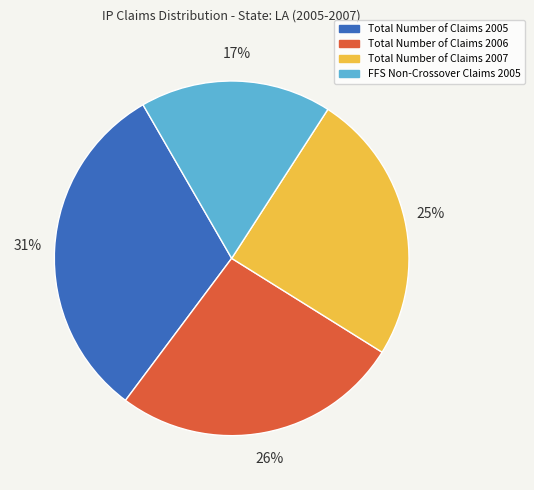

Between Total Number of Claims 2006 and Total Number of Claims 2005, which is larger?

Total Number of Claims 2005